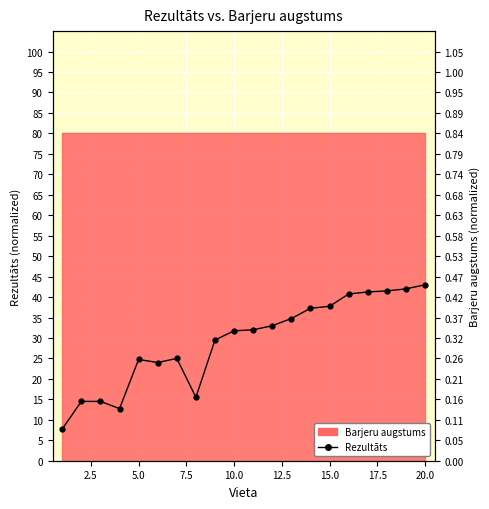

True or false: there are more than 1 points higher than both neighbors.

True